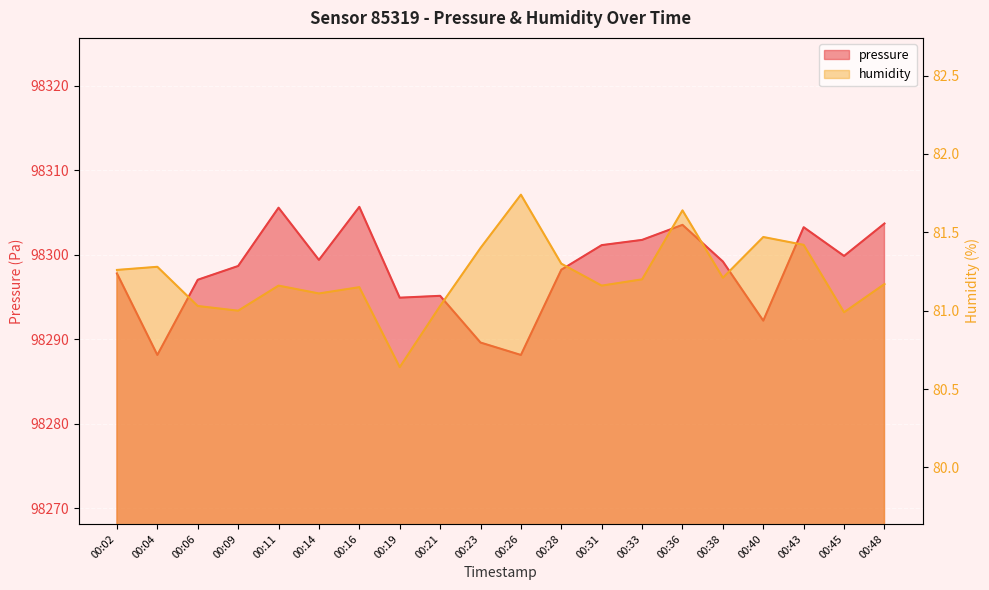

Rank the series by their average value, from highest to lowest.

pressure, humidity